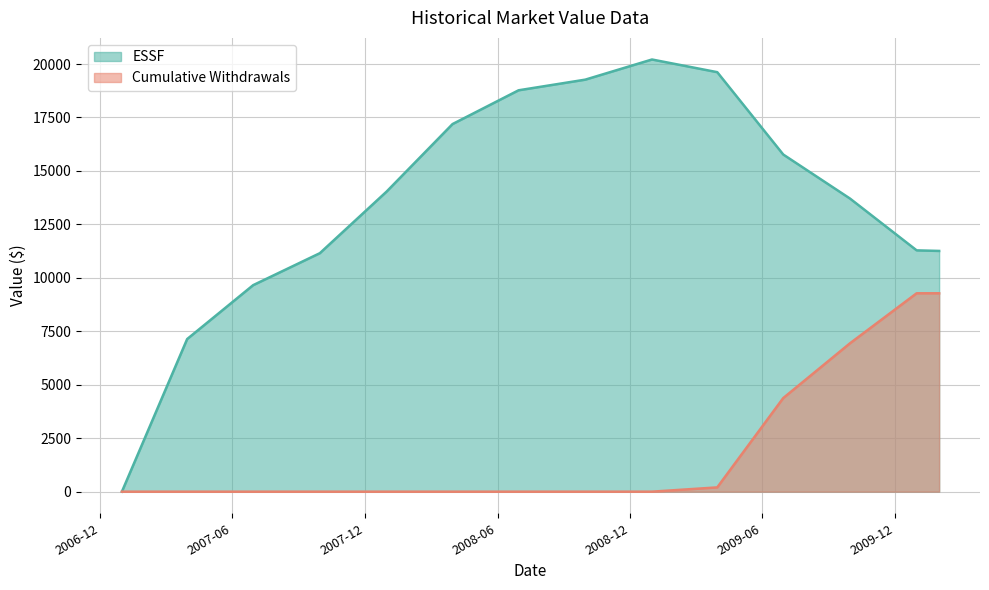

True or false: ESSF has a value of -8493.4 at 2006-12-31.

False